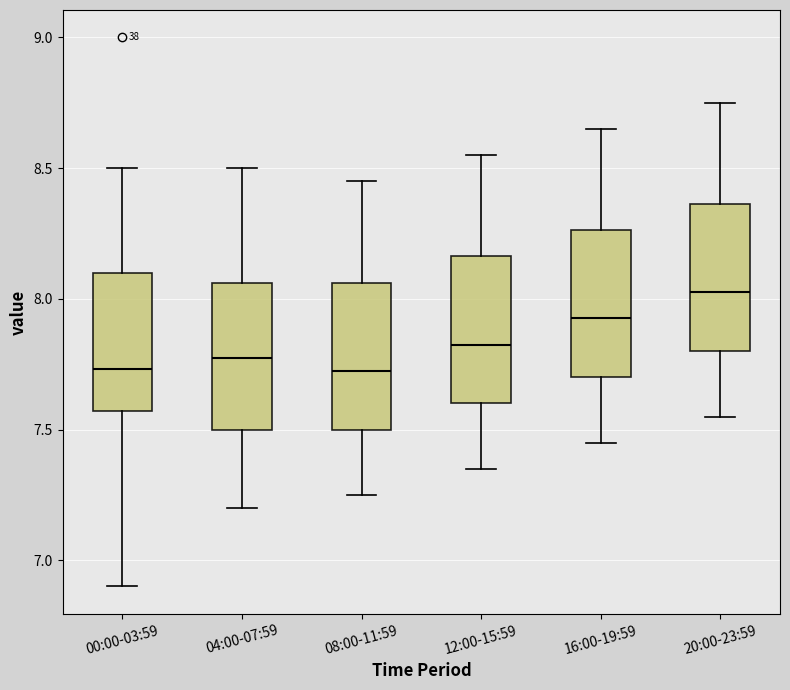

Reading left to right, transcribe this box plot: for each box, give where its median line is, the range the box spans, and where its two whiskers end, as read against the y-axis. The values are not printed on the chart, so give them approximately, as read against the axis.

00:00-03:59: median 7.75, box 7.55 to 8.10, whiskers 6.90 to 8.50
04:00-07:59: median 7.80, box 7.50 to 8.05, whiskers 7.20 to 8.50
08:00-11:59: median 7.75, box 7.50 to 8.05, whiskers 7.25 to 8.45
12:00-15:59: median 7.85, box 7.60 to 8.15, whiskers 7.35 to 8.55
16:00-19:59: median 7.95, box 7.70 to 8.25, whiskers 7.45 to 8.65
20:00-23:59: median 8.05, box 7.80 to 8.35, whiskers 7.55 to 8.75